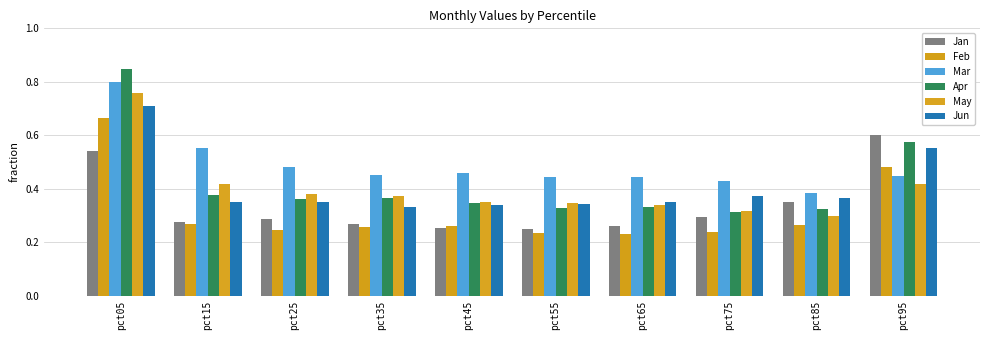

Rank the categories by May value from highest to lowest.

pct05, pct15, pct95, pct25, pct35, pct45, pct55, pct65, pct75, pct85